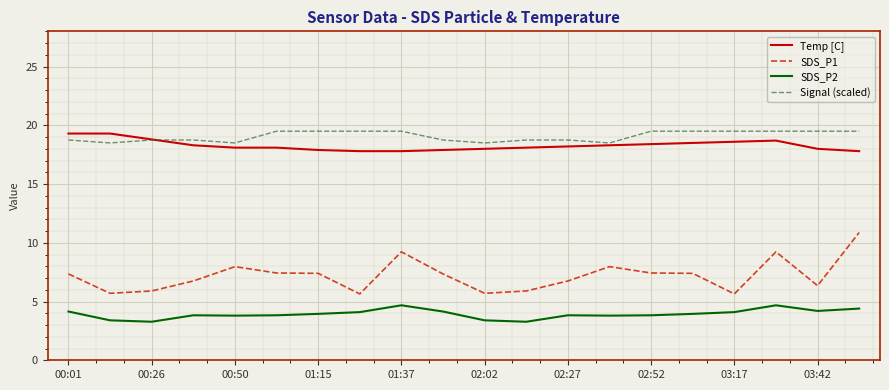

What is the difference between the maximum and second lowest values in the SDS_P2 series?

1.4